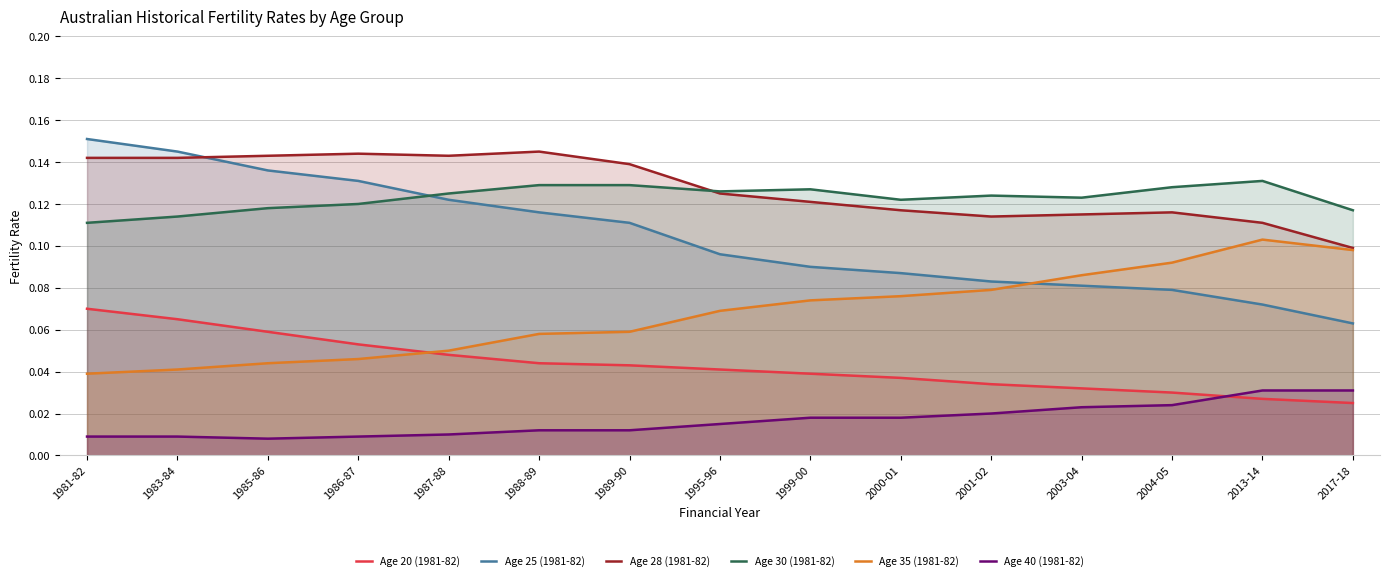

List the labels in order of Age 25 (1981-82) value, smallest first.

2017-18, 2013-14, 2004-05, 2003-04, 2001-02, 2000-01, 1999-00, 1995-96, 1989-90, 1988-89, 1987-88, 1986-87, 1985-86, 1983-84, 1981-82